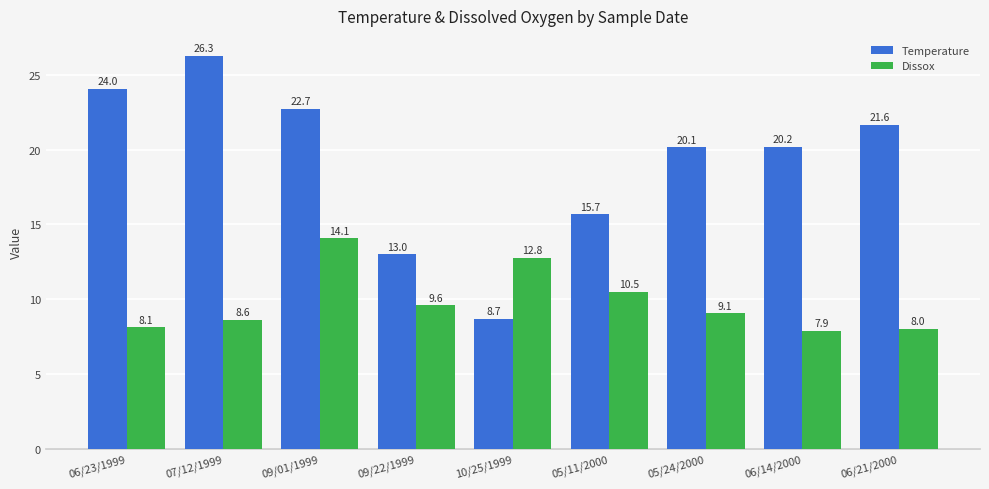

Is it true that Temperature equals 21.6 at 06/21/2000?

True